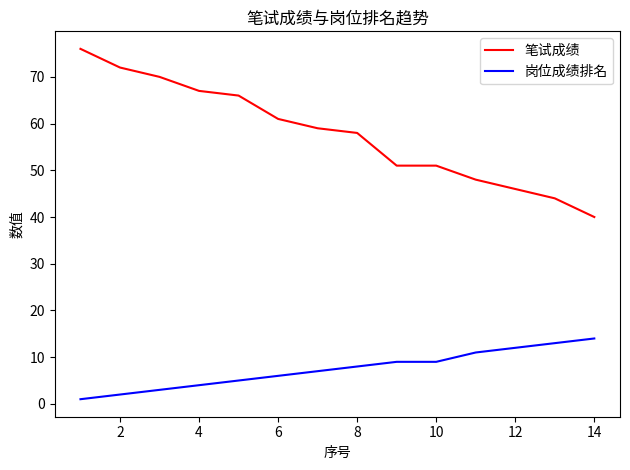

Which series has the largest total across all categories?

笔试成绩